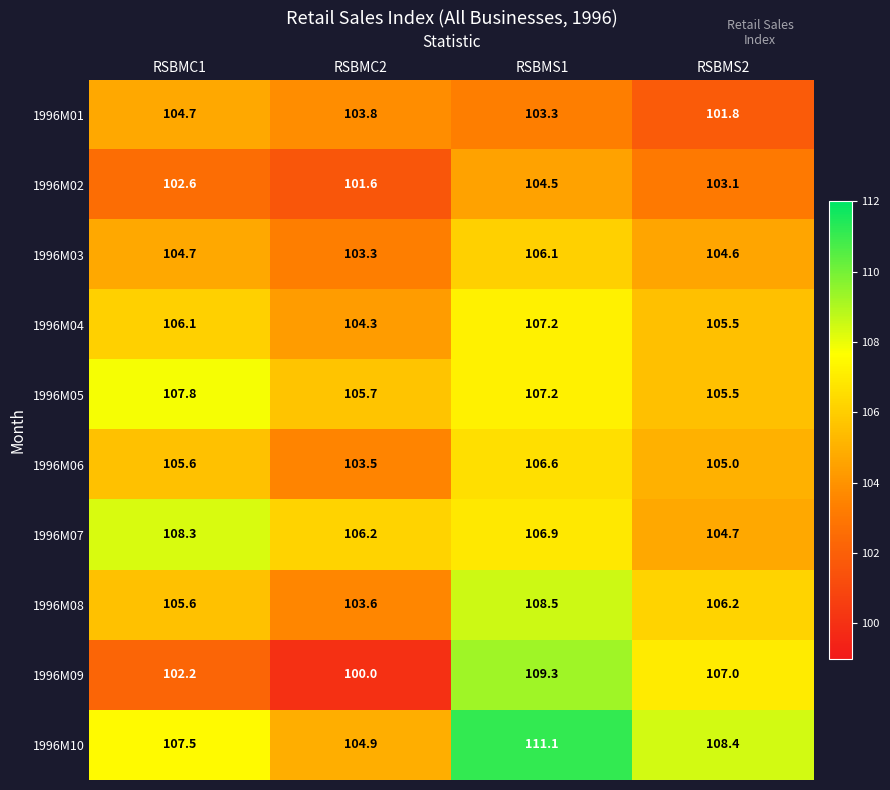

What is the average value of the 1996M06 series?

105.2